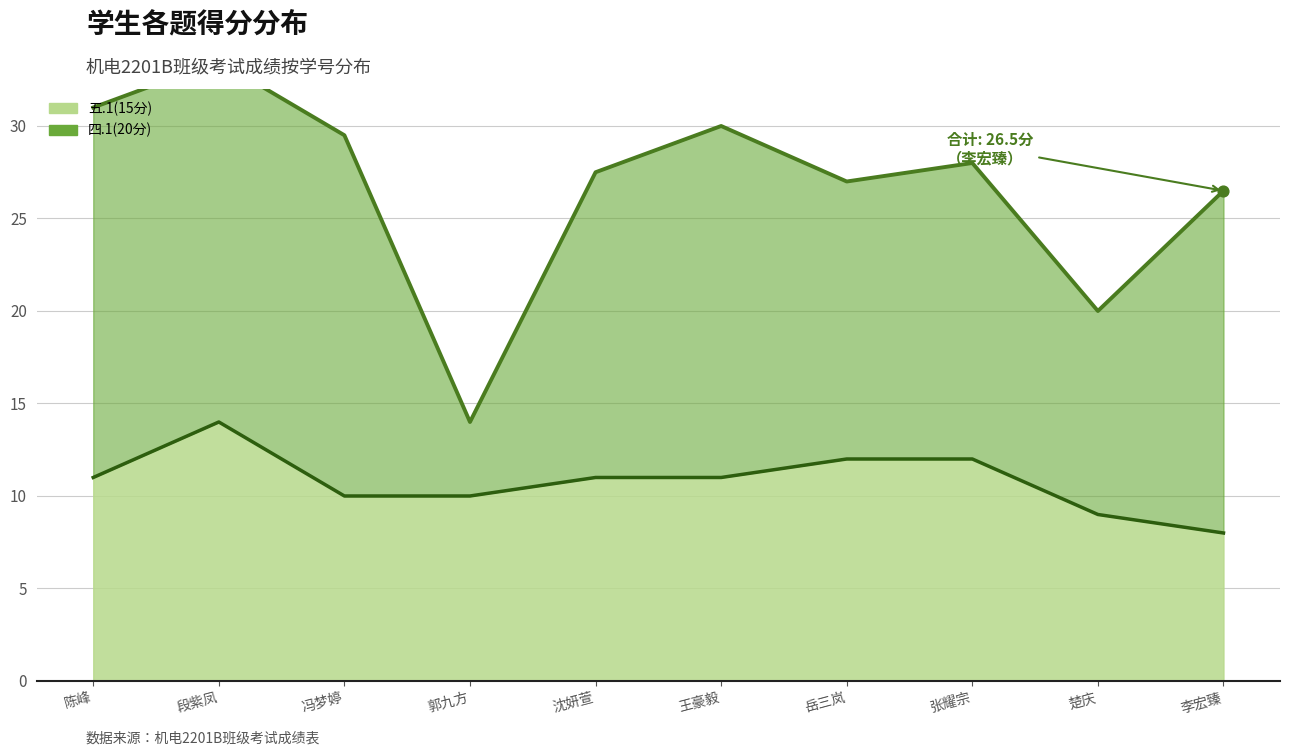

At which category is the sum across all series the highest?

段紫凤